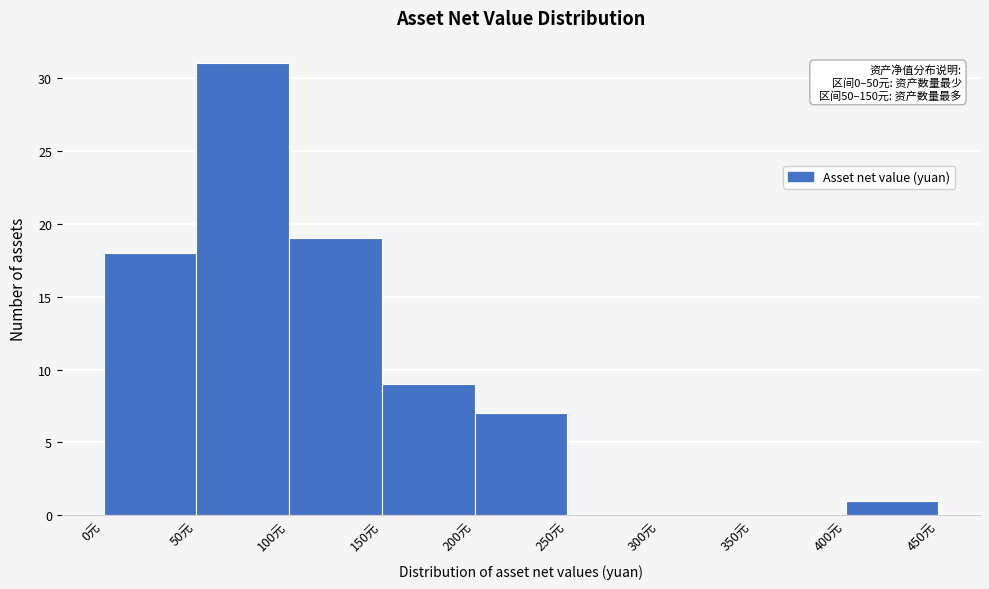

Over which range of the x-axis is the bar tallest?

50 to 100